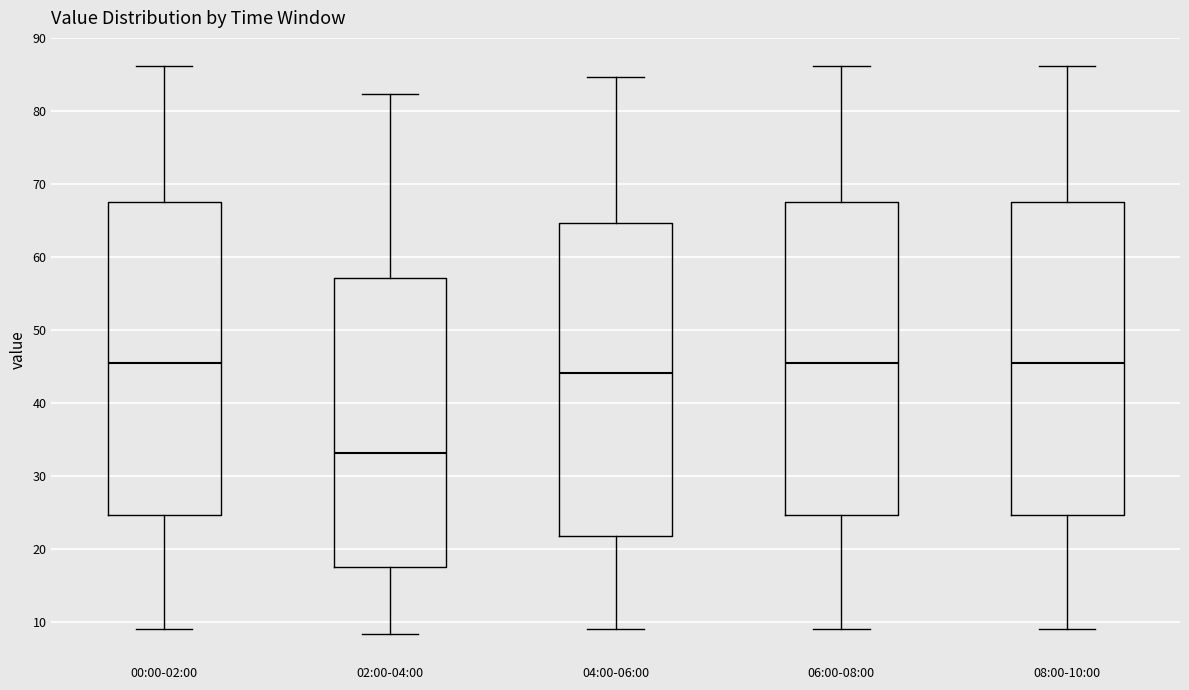

Where does the lower whisker of the box for 02:00-04:00 end on the y-axis? The values are not printed on the chart, so give them approximately, as read against the axis.

8